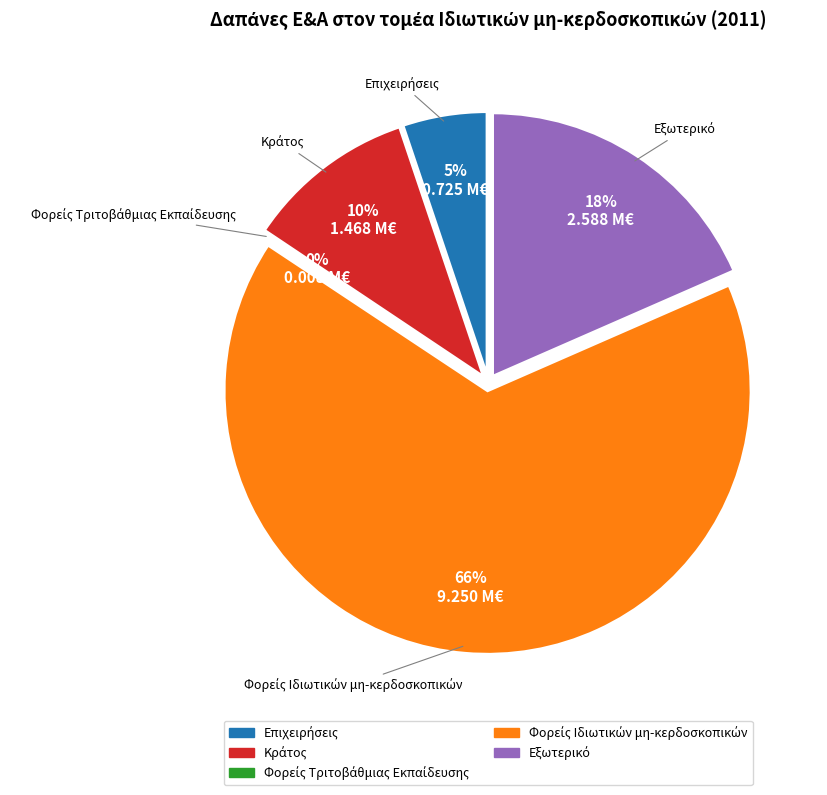

Rank the categories by value from lowest to highest.

Φορείς Τριτοβάθμιας Εκπαίδευσης, Επιχειρήσεις, Κράτος, Εξωτερικό, Φορείς Ιδιωτικών μη-κερδοσκοπικών